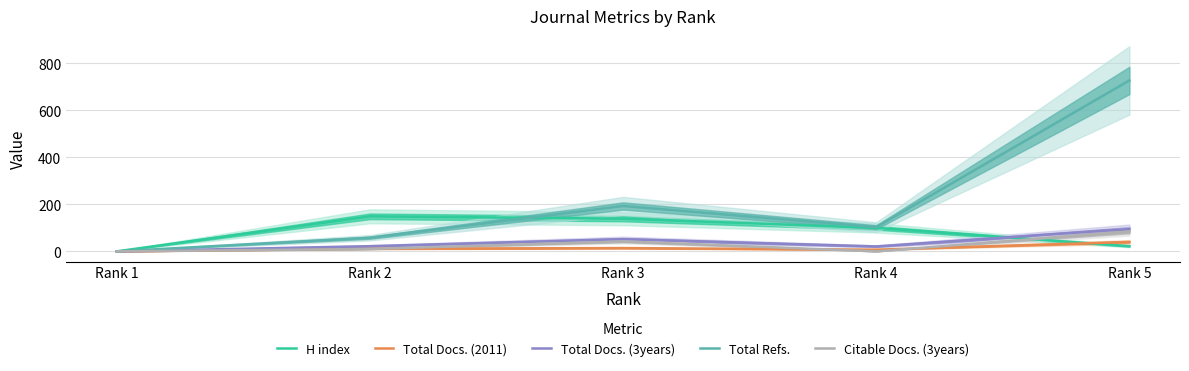

Which series ends up on top after the final intersection of Total Docs. (2011) and H index?

Total Docs. (2011)